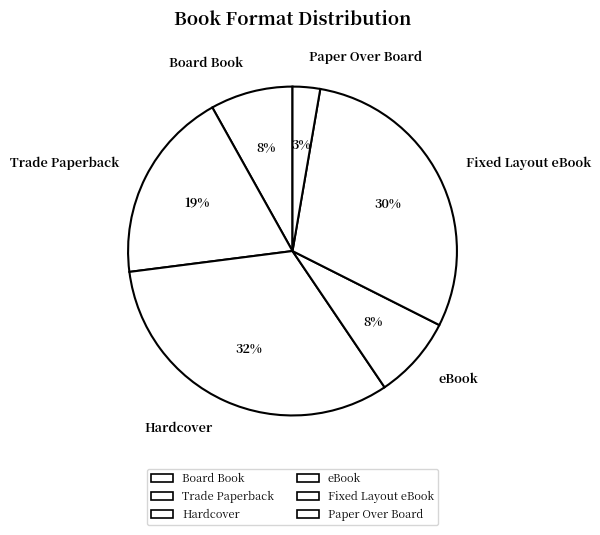

Which has a higher value, Paper Over Board or Hardcover?

Hardcover